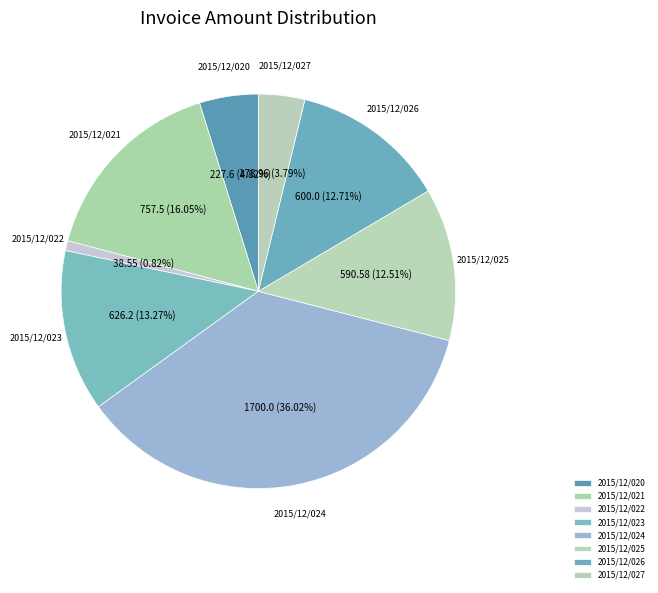

How many slices are in this pie chart?

8